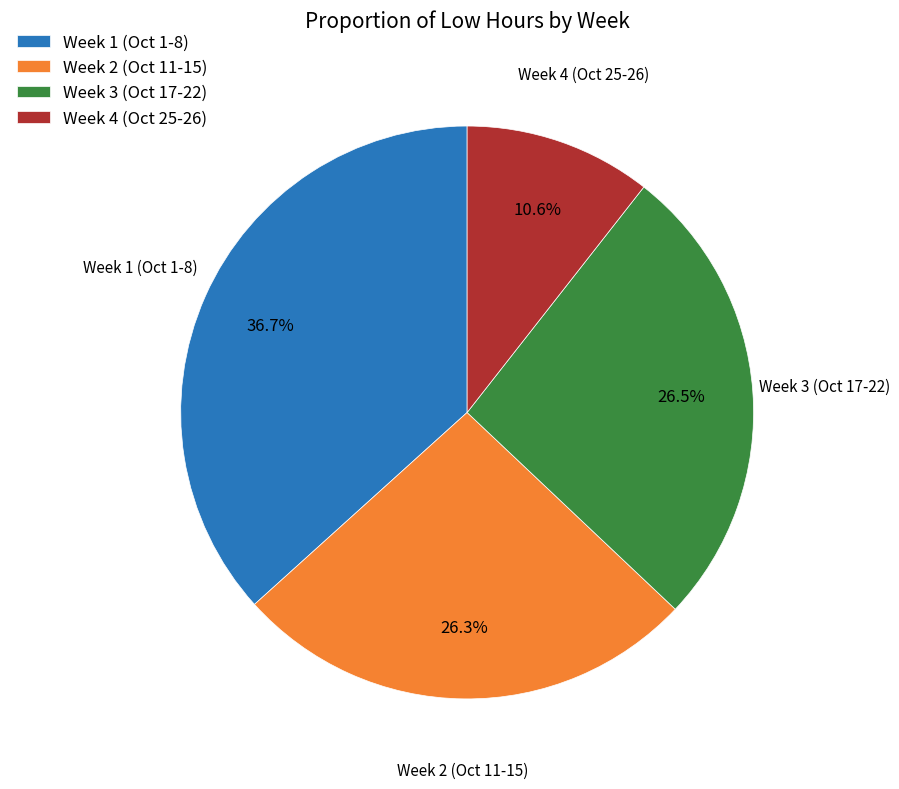

What is the total percentage of Week 4 (Oct 25-26) and Week 1 (Oct 1-8)?

47.3%